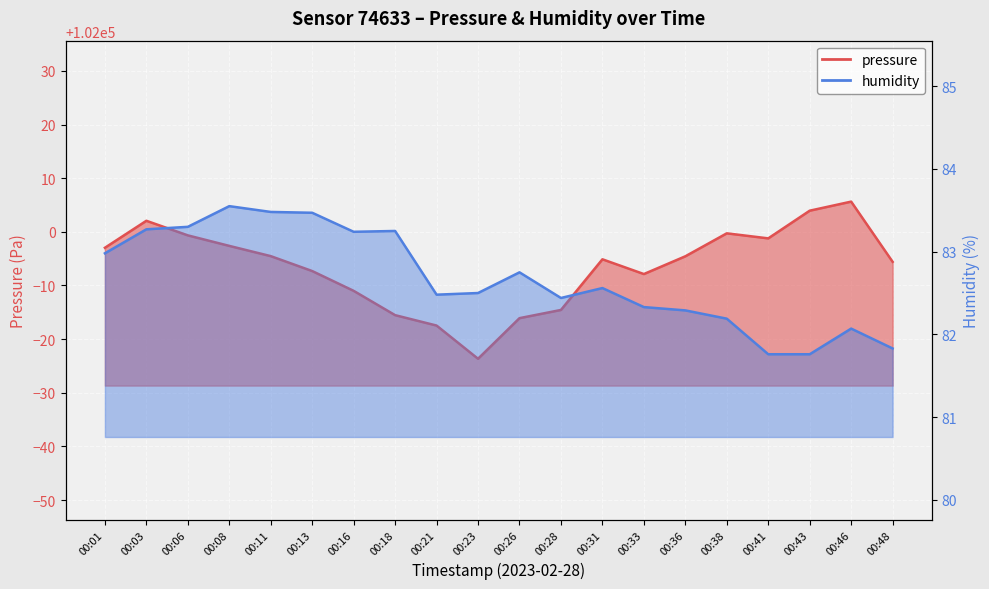

True or false: humidity has more than 2 interior local peaks.

True